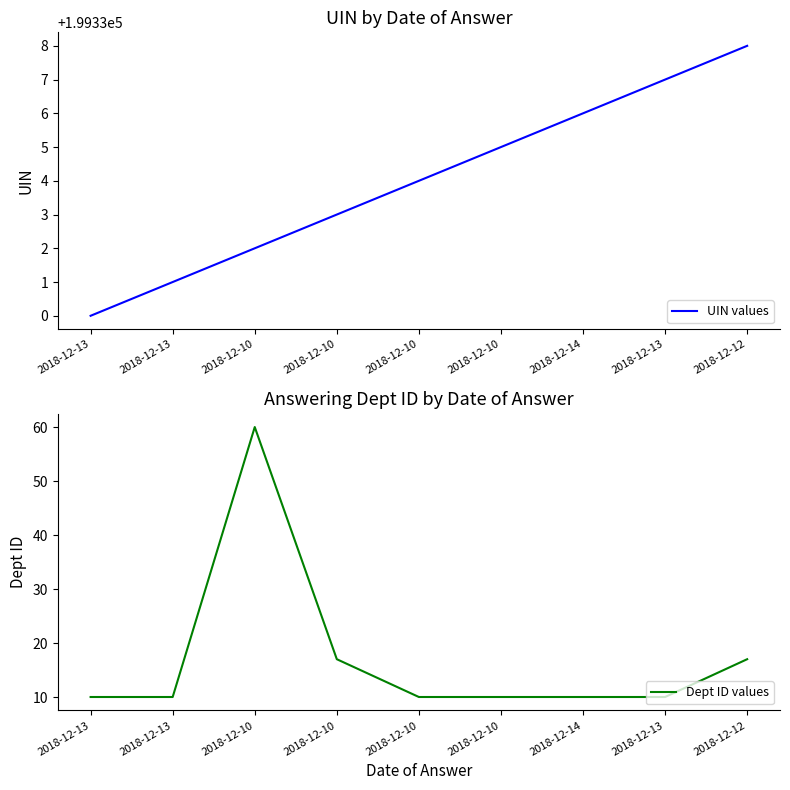

Is the value of UIN values at 2018-12-10 greater than the value of Dept ID values at 2018-12-10?

Yes